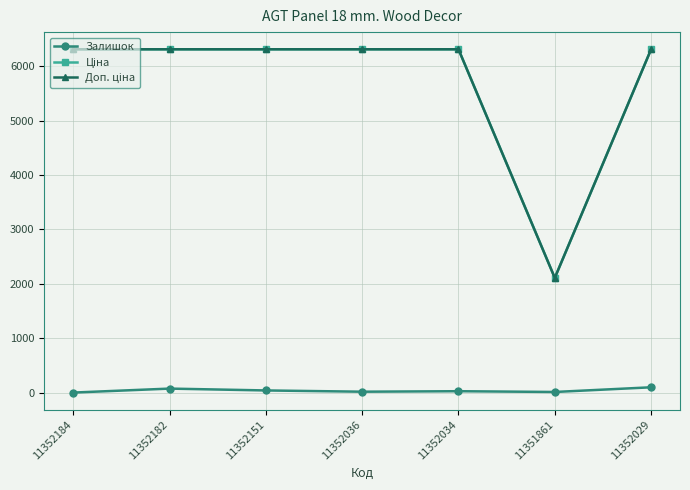

Is it true that Залишок equals 98.0 at 11352029?

True